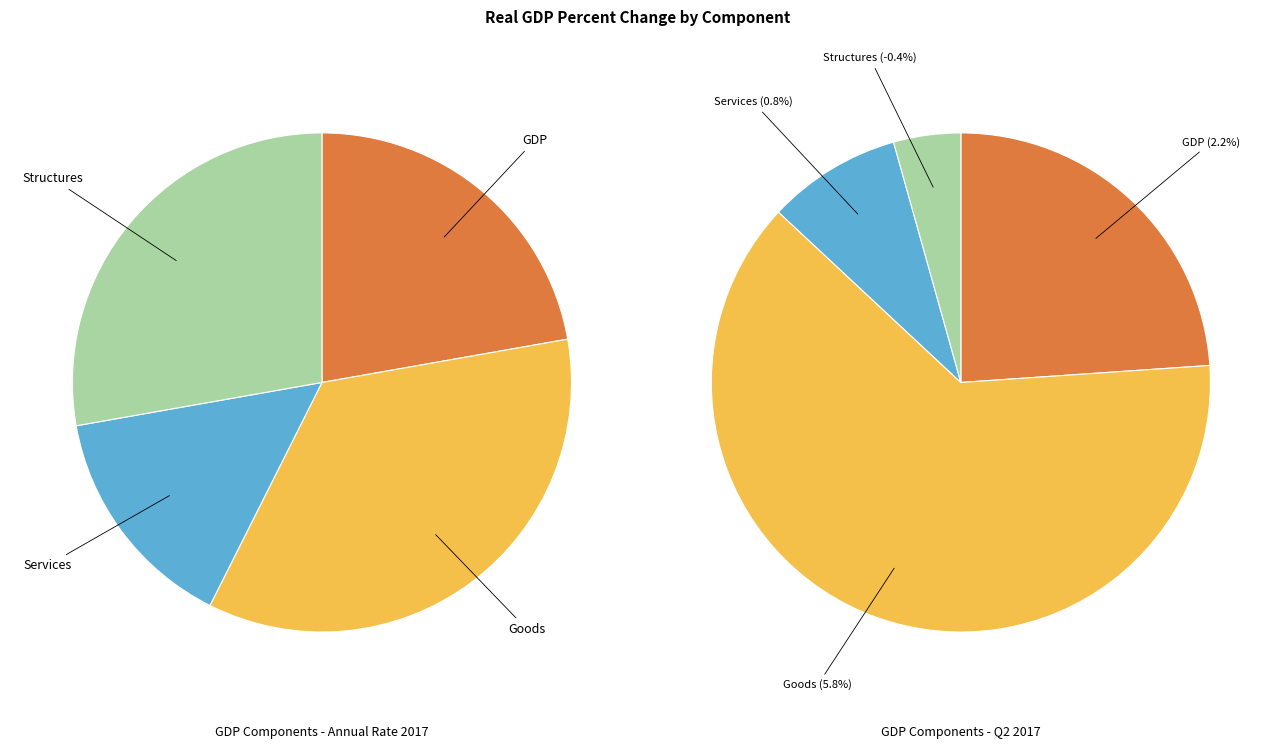

Is there any slice that represents more than half of the pie?

No